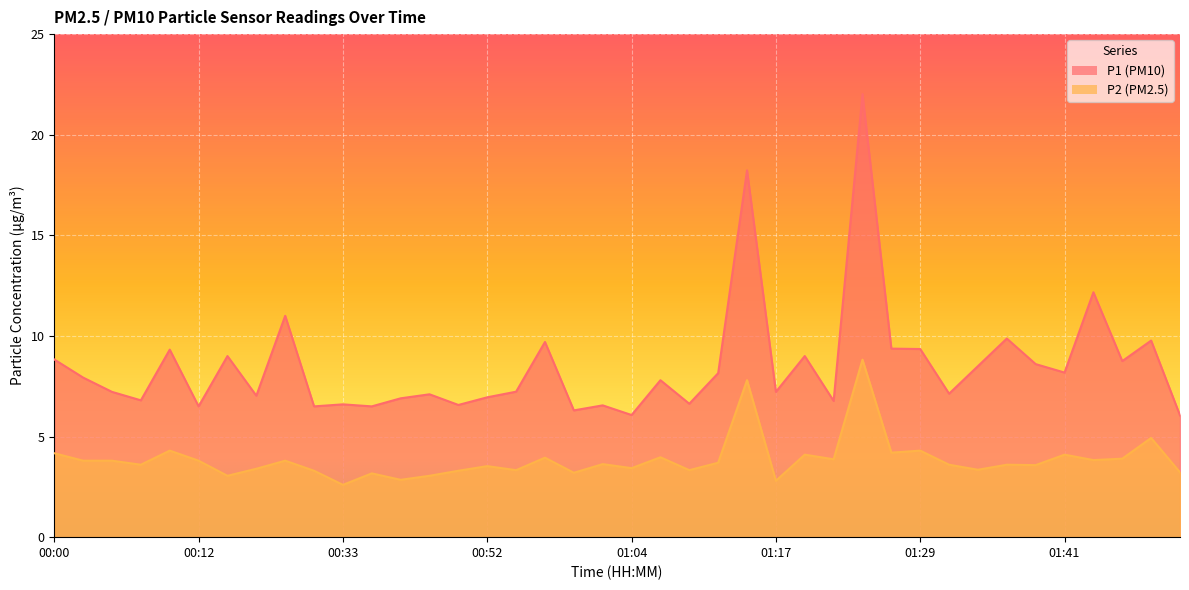

What is the difference between the second highest and minimum values in the P2 series?

5.2